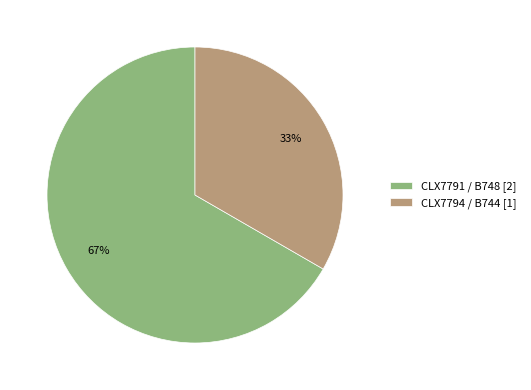

Is the sum of CLX7794 / B744 [1] and CLX7791 / B748 [2] greater than half?

Yes